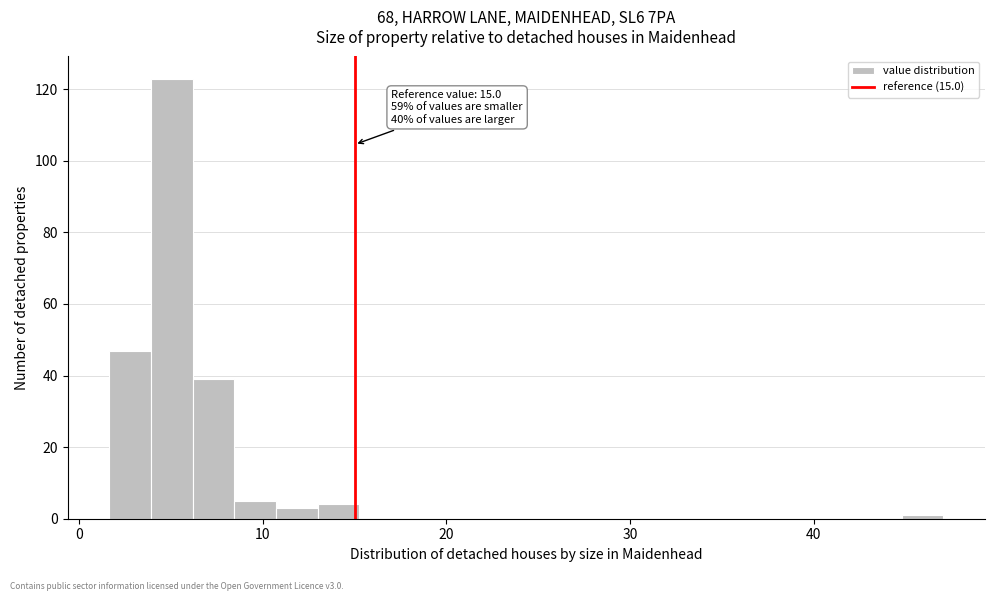

Around what value on the x-axis is the tallest bar? Give the approximate position of its centre, as read against the axis.

5